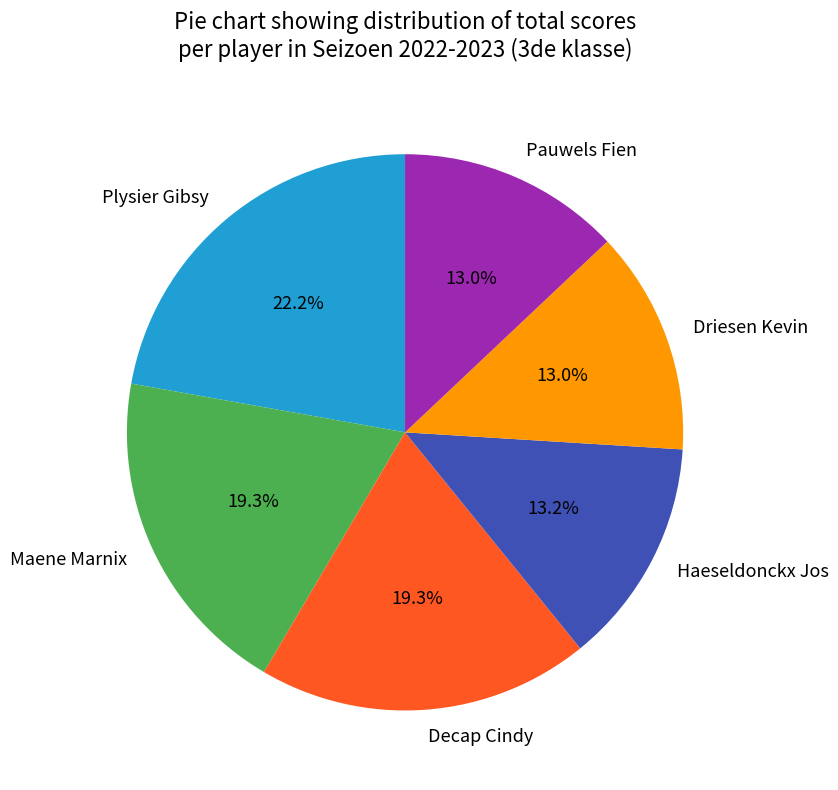

How many segments does this pie chart have?

6